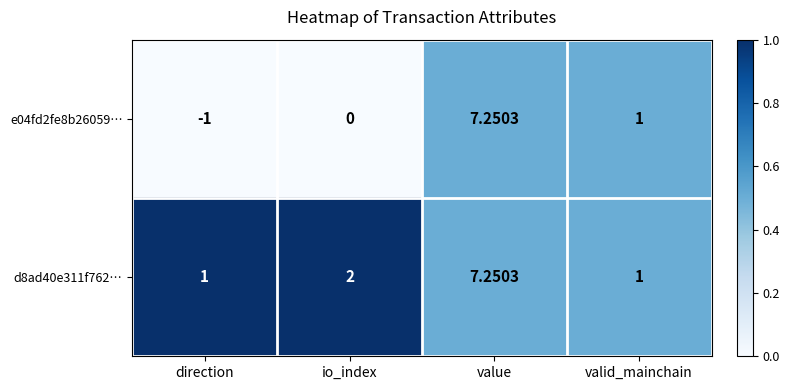

Which category has the highest value in the e04fd2fe8b26059… series?

value